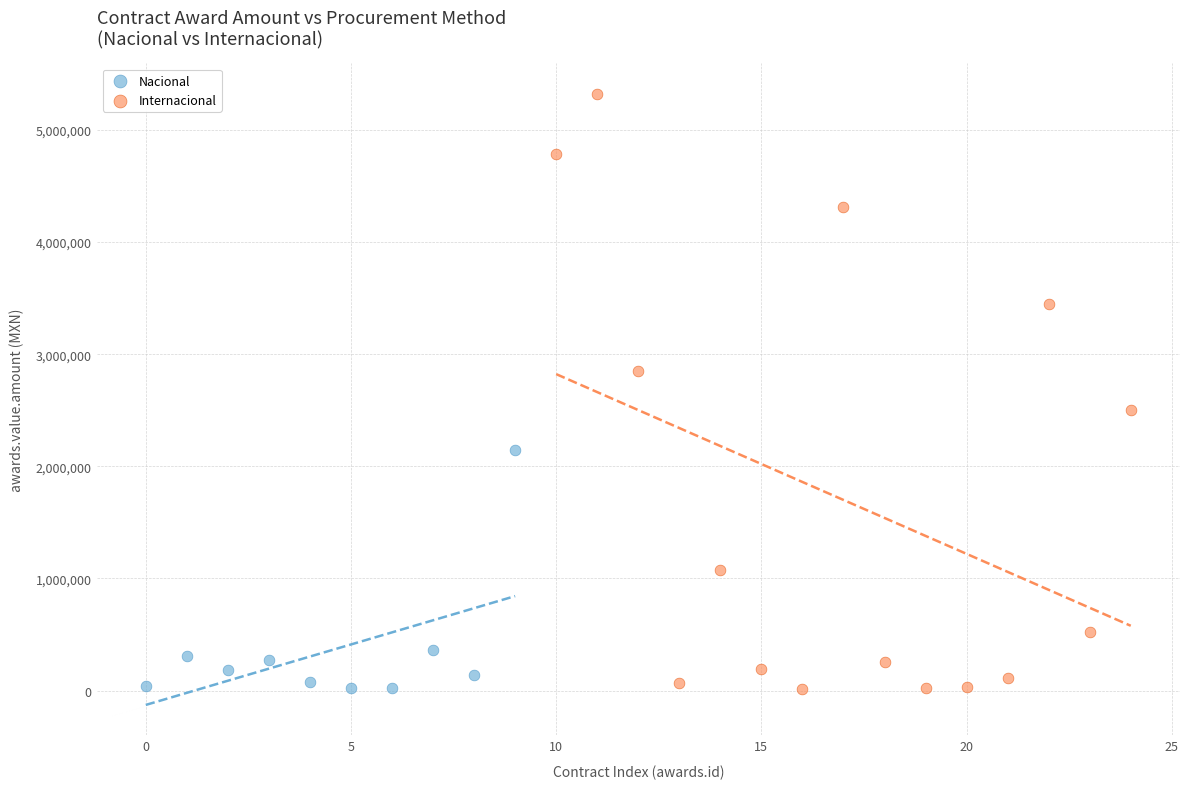

Which series has the widest spread of Y values?

Internacional